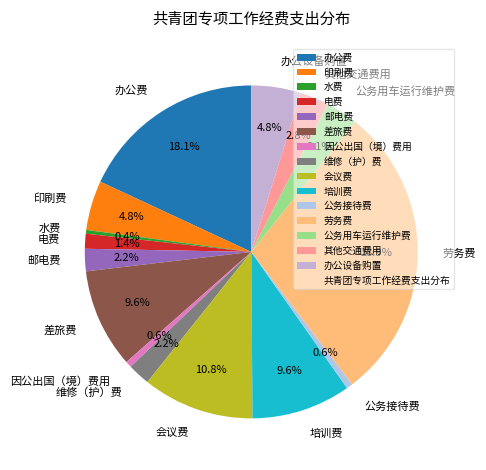

How many segments does this pie chart have?

15